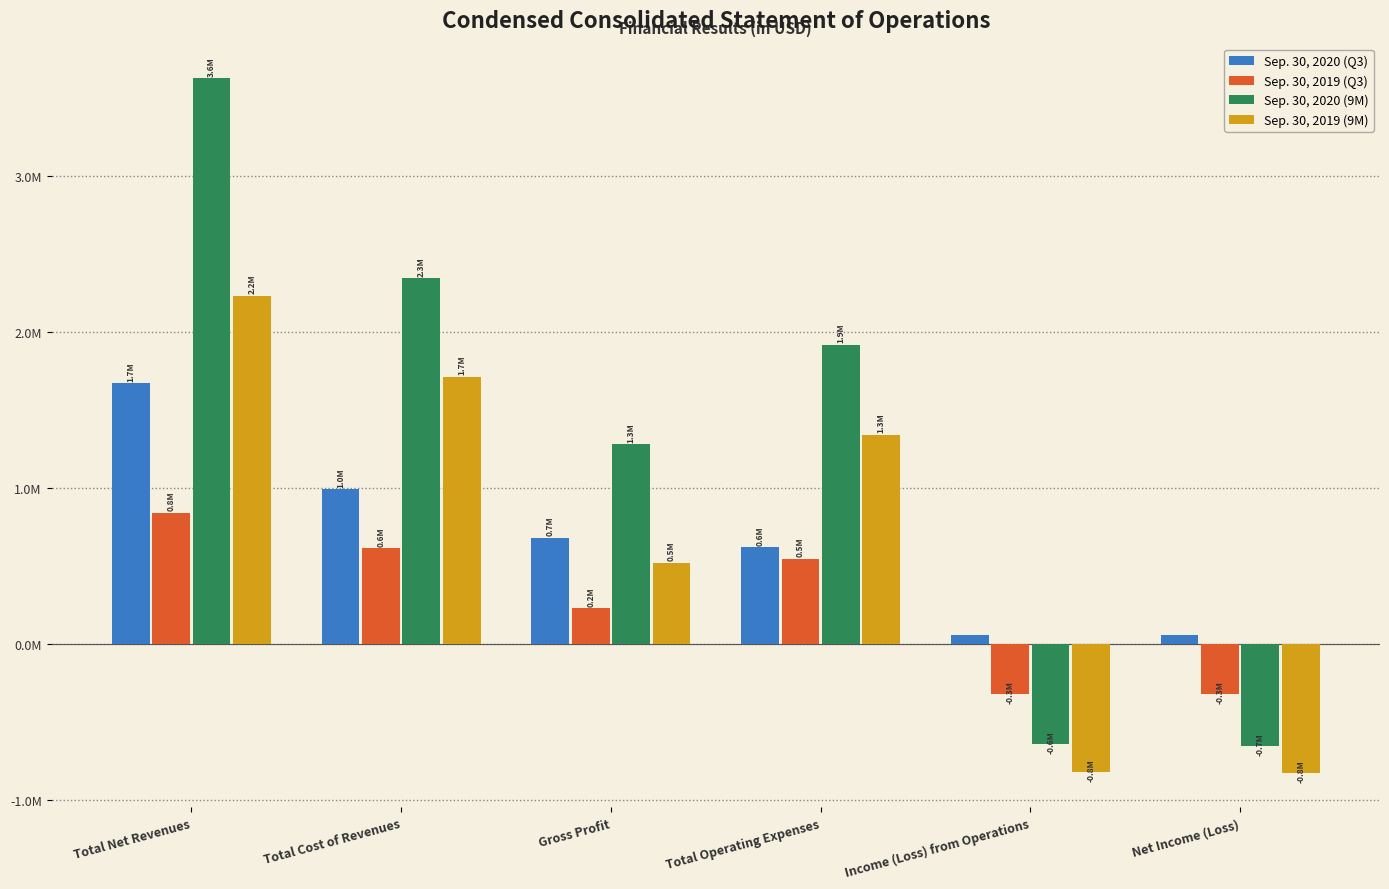

At how many categories does at least one series exceed 1592220?

3